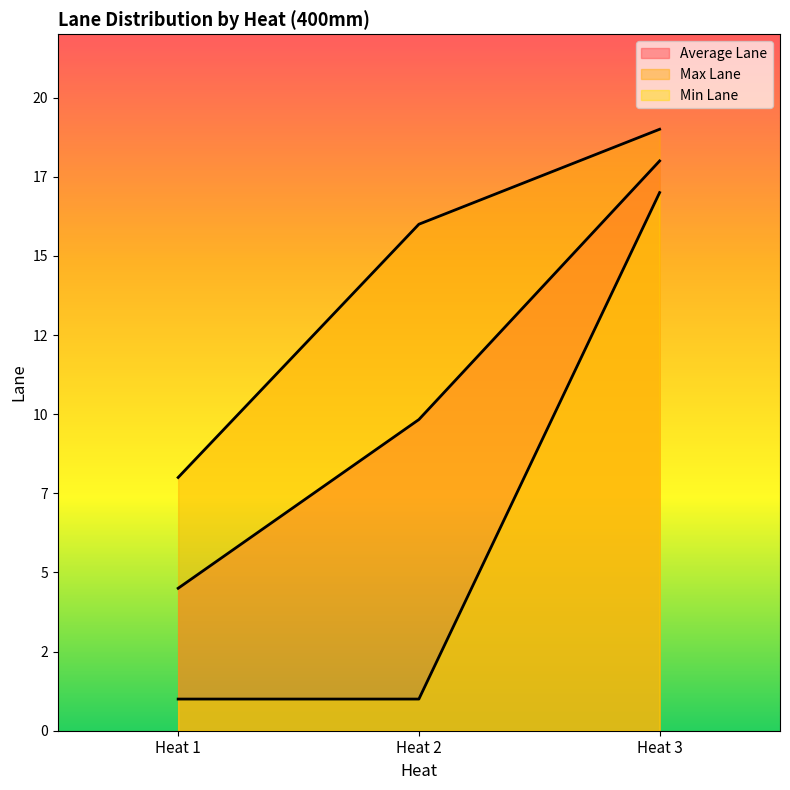

True or false: Max Lane and Min Lane intersect in this chart.

False